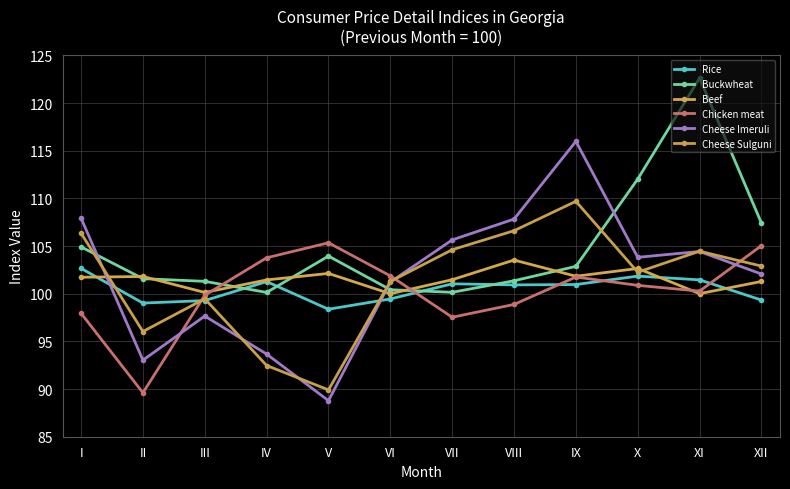

What is the total value across all series at I?

621.5